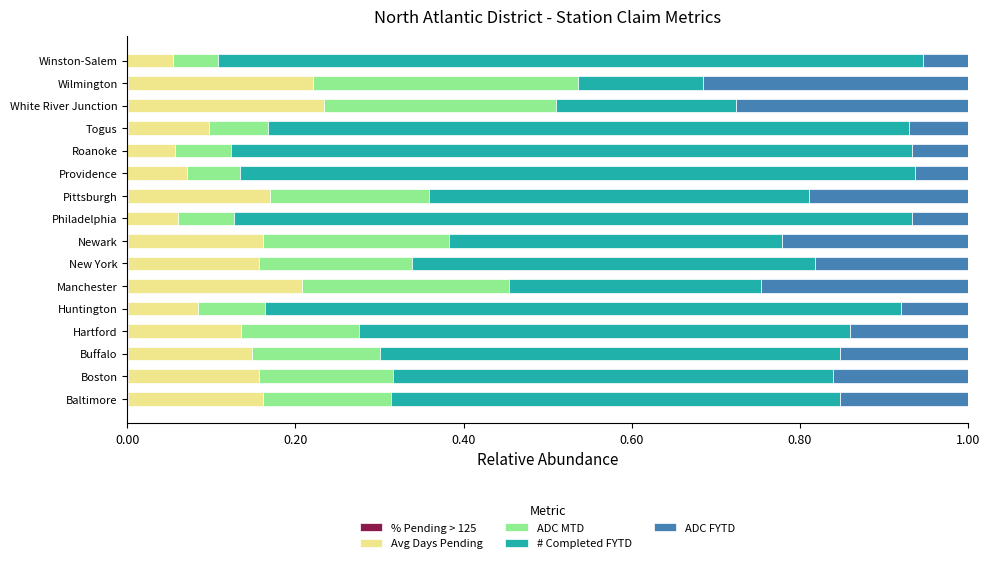

Reading left to right, extract all data points from this chart.

% Pending > 125: 0.0	0.0	0.0	0.0	0.0	0.0	0.0	0.0	0.0	0.0	0.0	0.0	0.0	0.0	0.0	0.0
Avg Days Pending: 0.2	0.2	0.1	0.1	0.1	0.2	0.2	0.2	0.1	0.2	0.1	0.1	0.1	0.2	0.2	0.1
ADC MTD: 0.2	0.2	0.2	0.1	0.1	0.2	0.2	0.2	0.1	0.2	0.1	0.1	0.1	0.3	0.3	0.1
# Completed FYTD: 0.5	0.5	0.5	0.6	0.8	0.3	0.5	0.4	0.8	0.5	0.8	0.8	0.8	0.2	0.1	0.8
ADC FYTD: 0.2	0.2	0.2	0.1	0.1	0.2	0.2	0.2	0.1	0.2	0.1	0.1	0.1	0.3	0.3	0.1